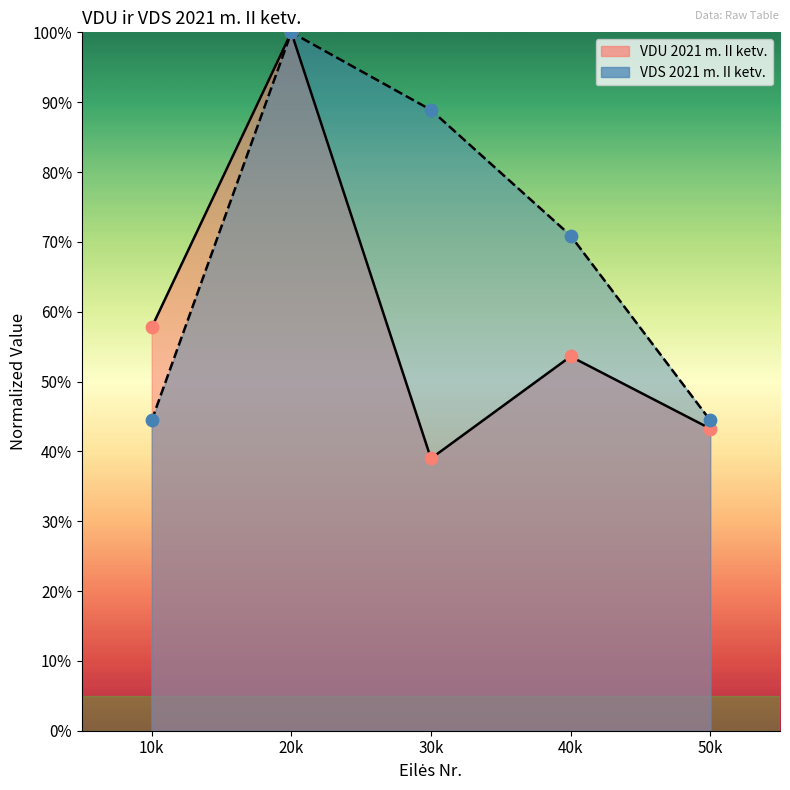

What are all the series names shown in the legend?

VDU 2021 m. II ketv., VDS 2021 m. II ketv.